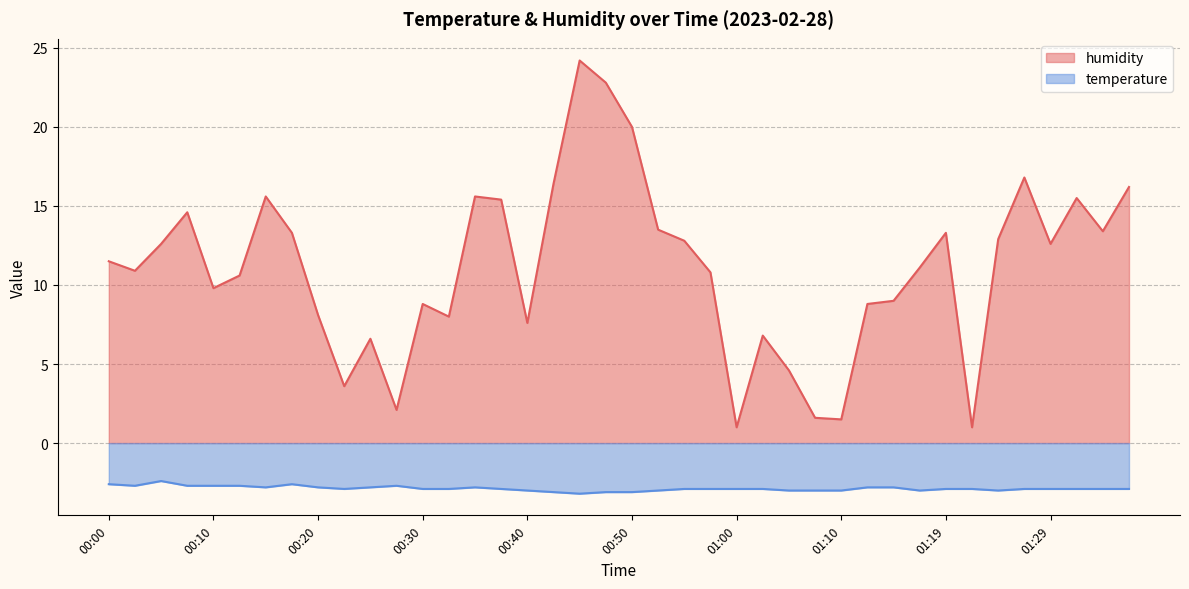

Reading right to left, extract all data points from this chart.

humidity: 16.2	13.4	15.5	12.6	16.8	12.9	1.0	13.3	11.1	9.0	8.8	1.5	1.6	4.6	6.8	1.0	10.8	12.8	13.5	20.0	22.8	24.2	16.4	7.6	15.4	15.6	8.0	8.8	2.1	6.6	3.6	8.1	13.3	15.6	10.6	9.8	14.6	12.6	10.9	11.5
temperature: -2.9	-2.9	-2.9	-2.9	-2.9	-3.0	-2.9	-2.9	-3.0	-2.8	-2.8	-3.0	-3.0	-3.0	-2.9	-2.9	-2.9	-2.9	-3.0	-3.1	-3.1	-3.2	-3.1	-3.0	-2.9	-2.8	-2.9	-2.9	-2.7	-2.8	-2.9	-2.8	-2.6	-2.8	-2.7	-2.7	-2.7	-2.4	-2.7	-2.6